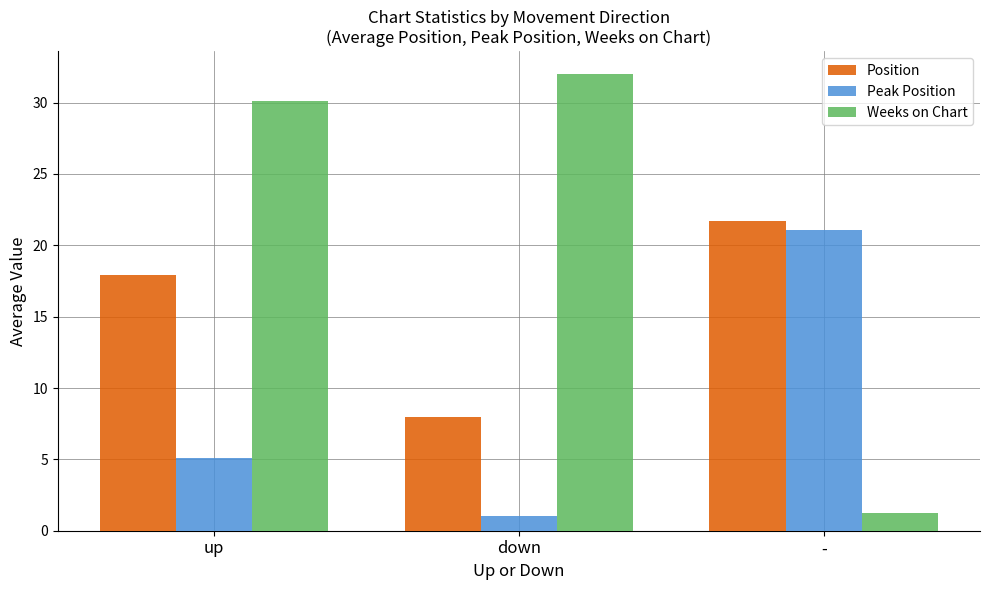

What is the greatest value displayed?

32.0